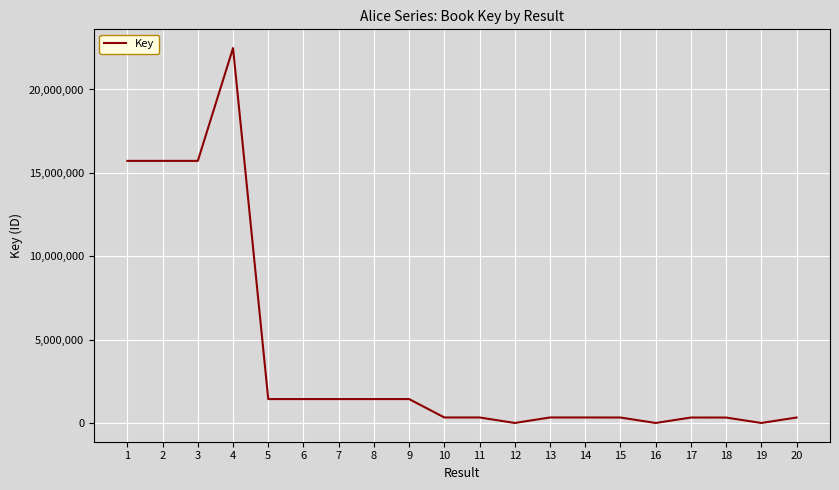

Is it true that the value at 7 is 1438632?

True